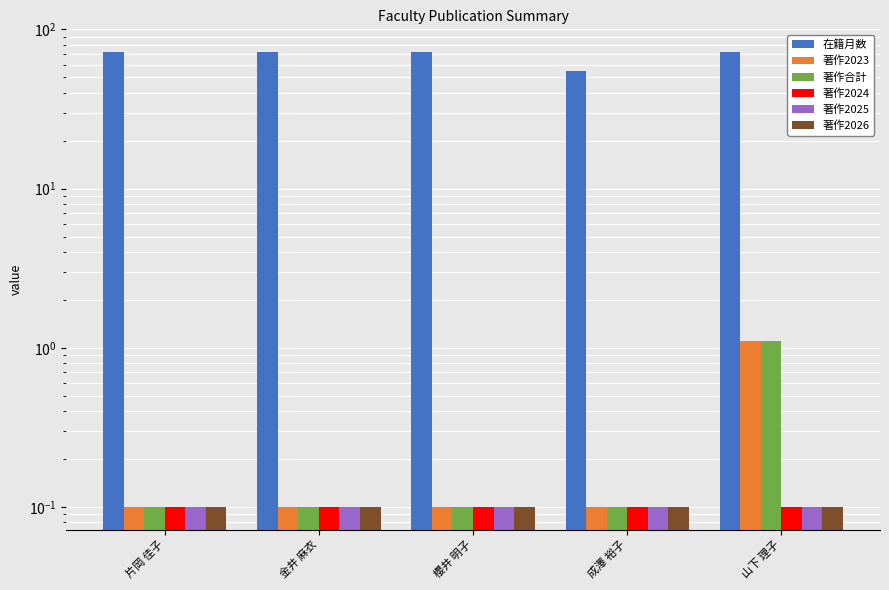

What is the value of the 著作2023 bar at the 4th from the left?

0.1